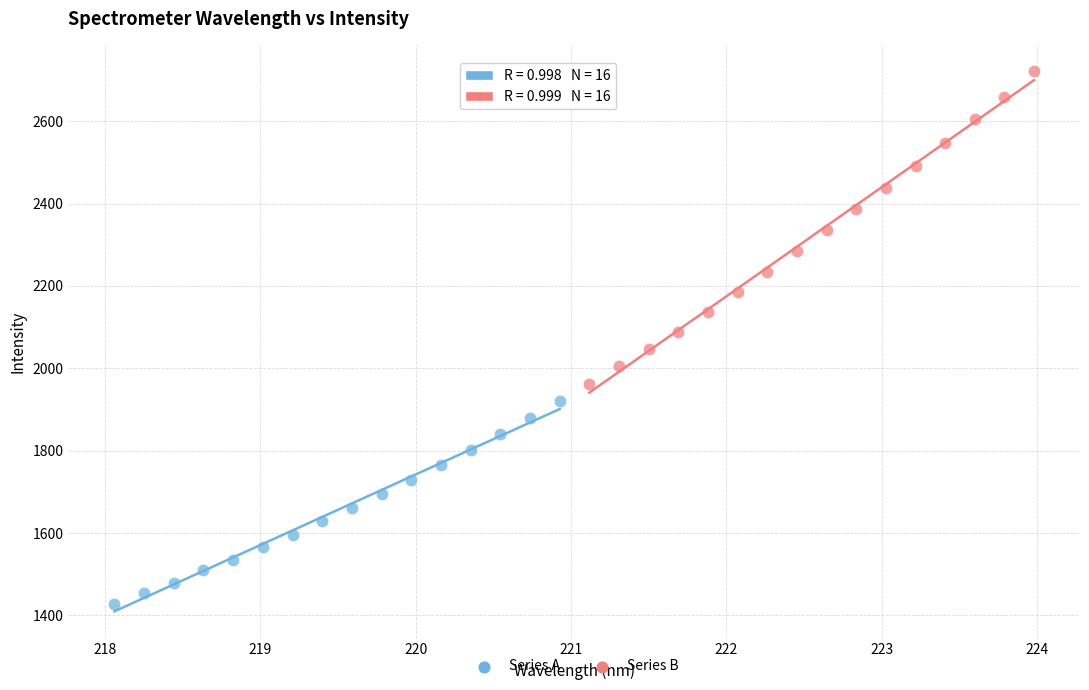

Which series has the widest spread of Y values?

Series B